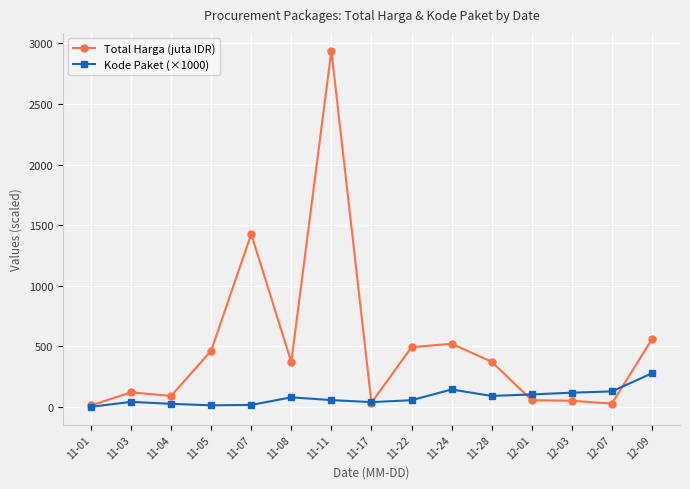

The value of Total Harga (juta IDR) at 11-04 is 90.9. True or false?

True